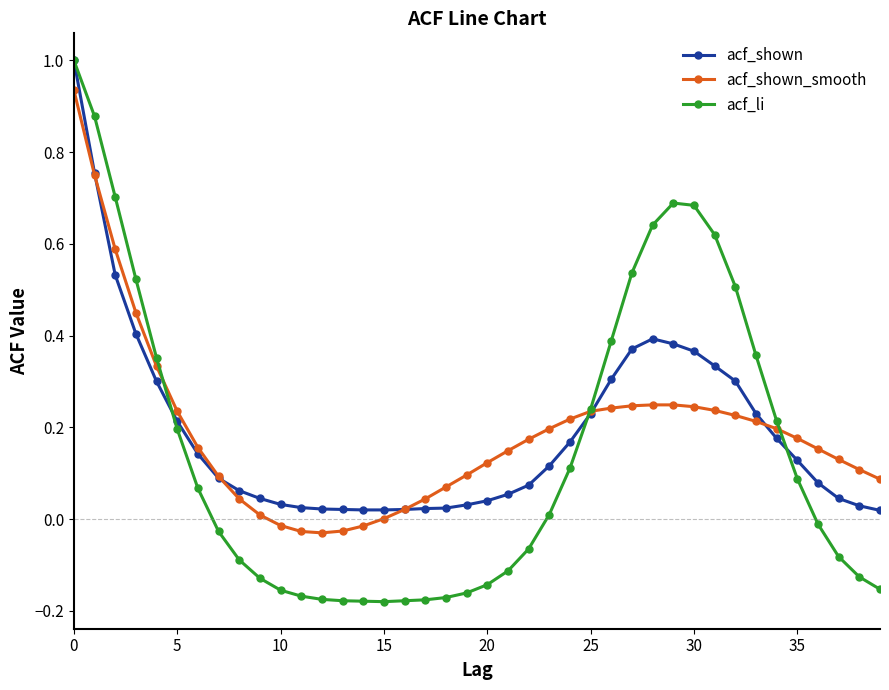

Which series has the widest spread of values?

acf_li